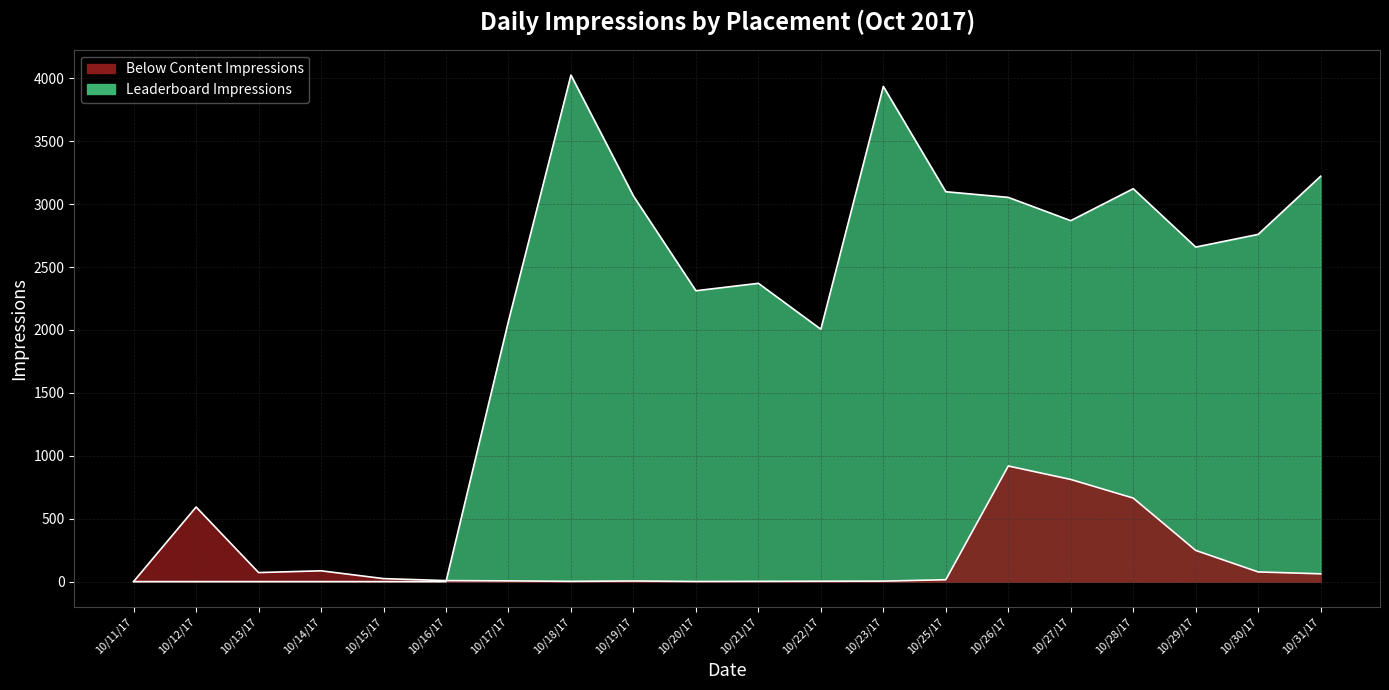

True or false: Below Content Impressions and Leaderboard Impressions intersect in this chart.

True